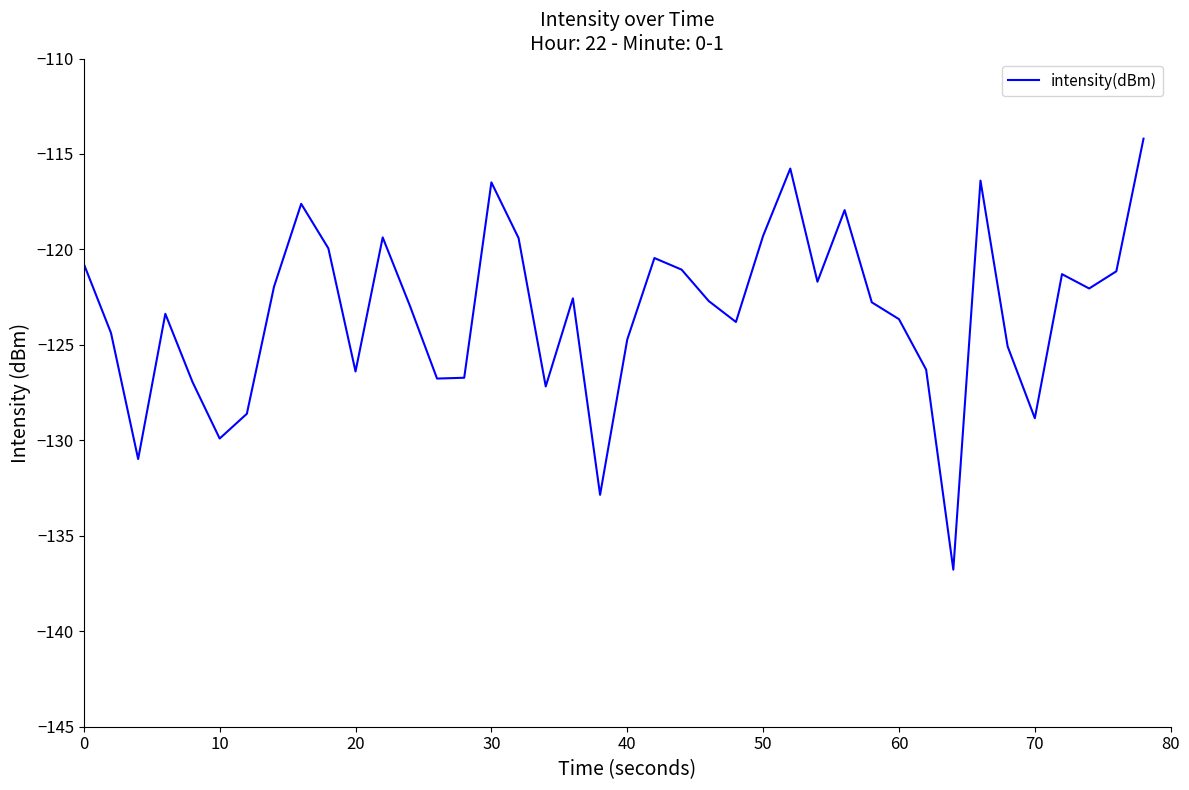

What is the maximum value shown in the chart?

-114.2